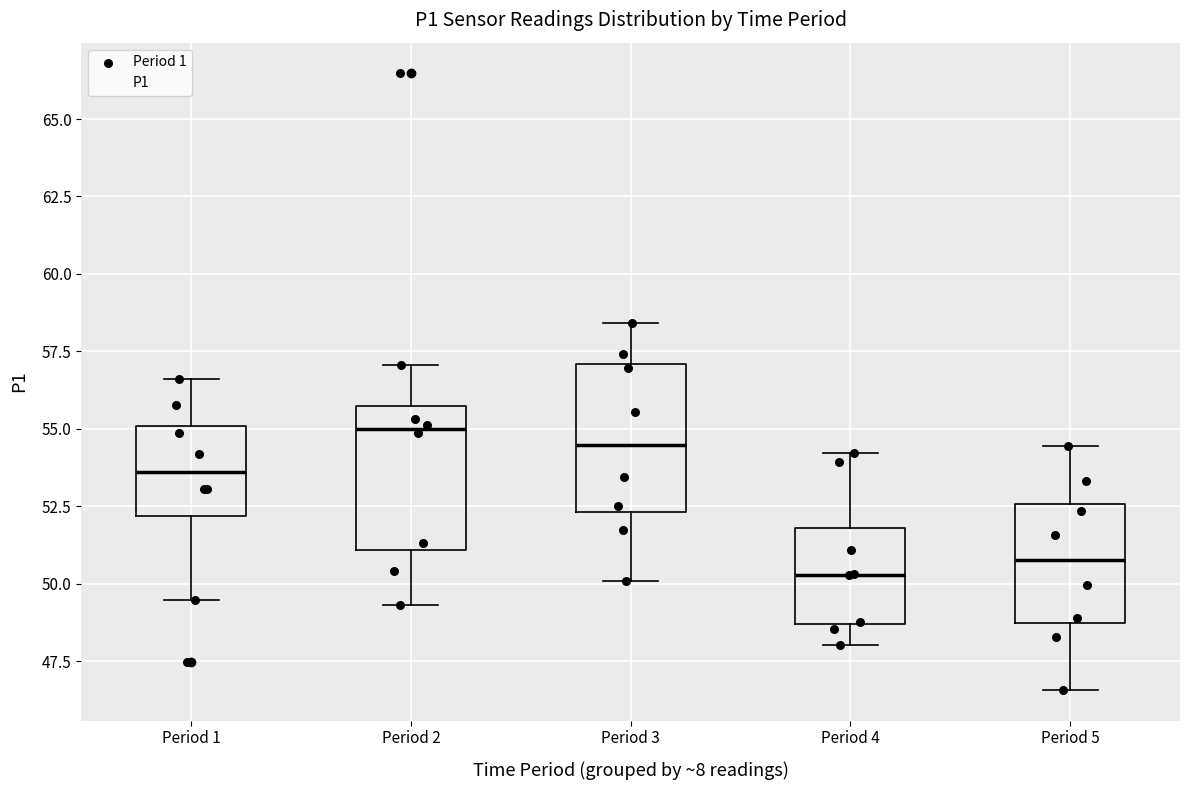

Reading left to right, transcribe this box plot: for each box, give where its median line is, the range the box spans, and where its two whiskers end, as read against the y-axis. The values are not printed on the chart, so give them approximately, as read against the axis.

Period 1: median 53.5, box 52.0 to 55.0, whiskers 49.5 to 56.5
Period 2: median 55.0, box 51.0 to 55.5, whiskers 49.5 to 57.0
Period 3: median 54.5, box 52.5 to 57.0, whiskers 50.0 to 58.5
Period 4: median 50.5, box 48.5 to 52.0, whiskers 48.0 to 54.0
Period 5: median 51.0, box 48.5 to 52.5, whiskers 46.5 to 54.5